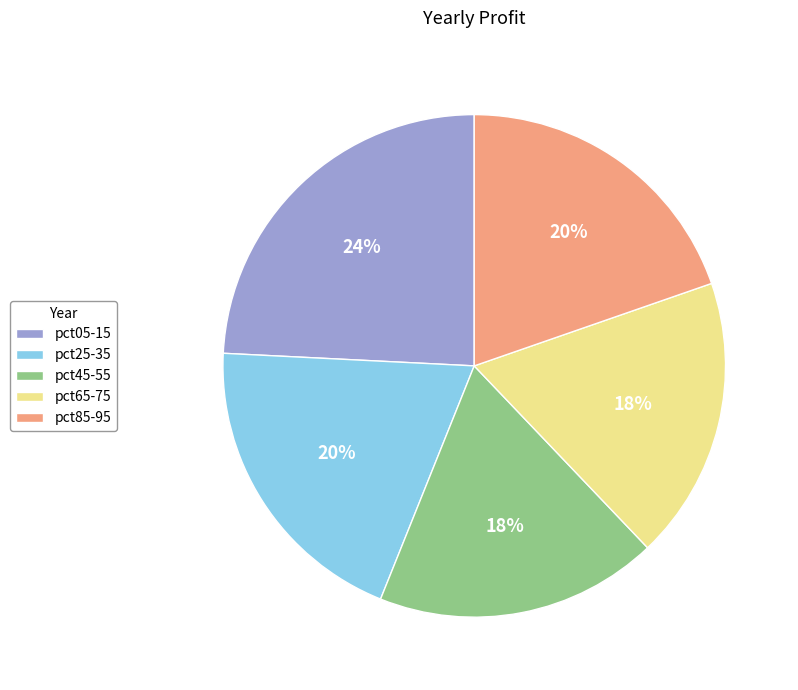

To the nearest percent, what is the difference between the largest and smallest slice percentages?

6%